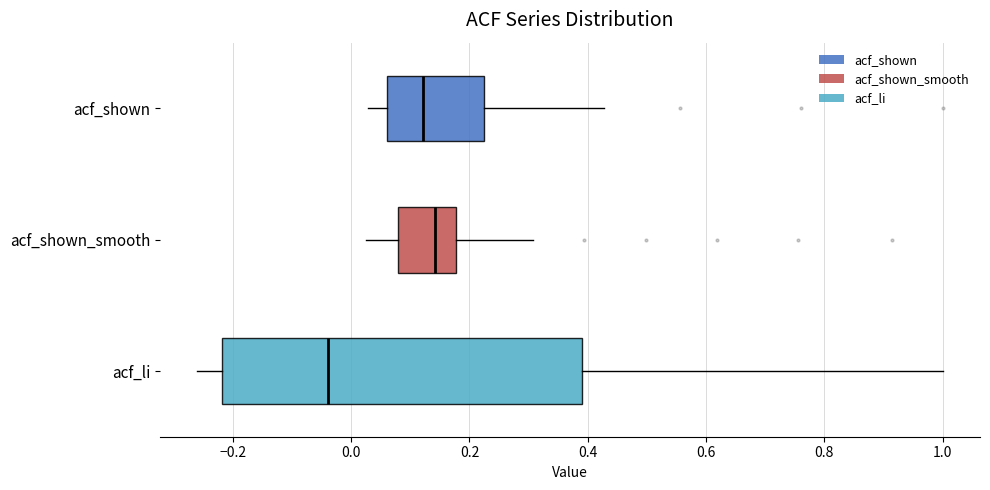

Comparing the boxes themselves (not the whiskers), which one is the widest?

acf_li